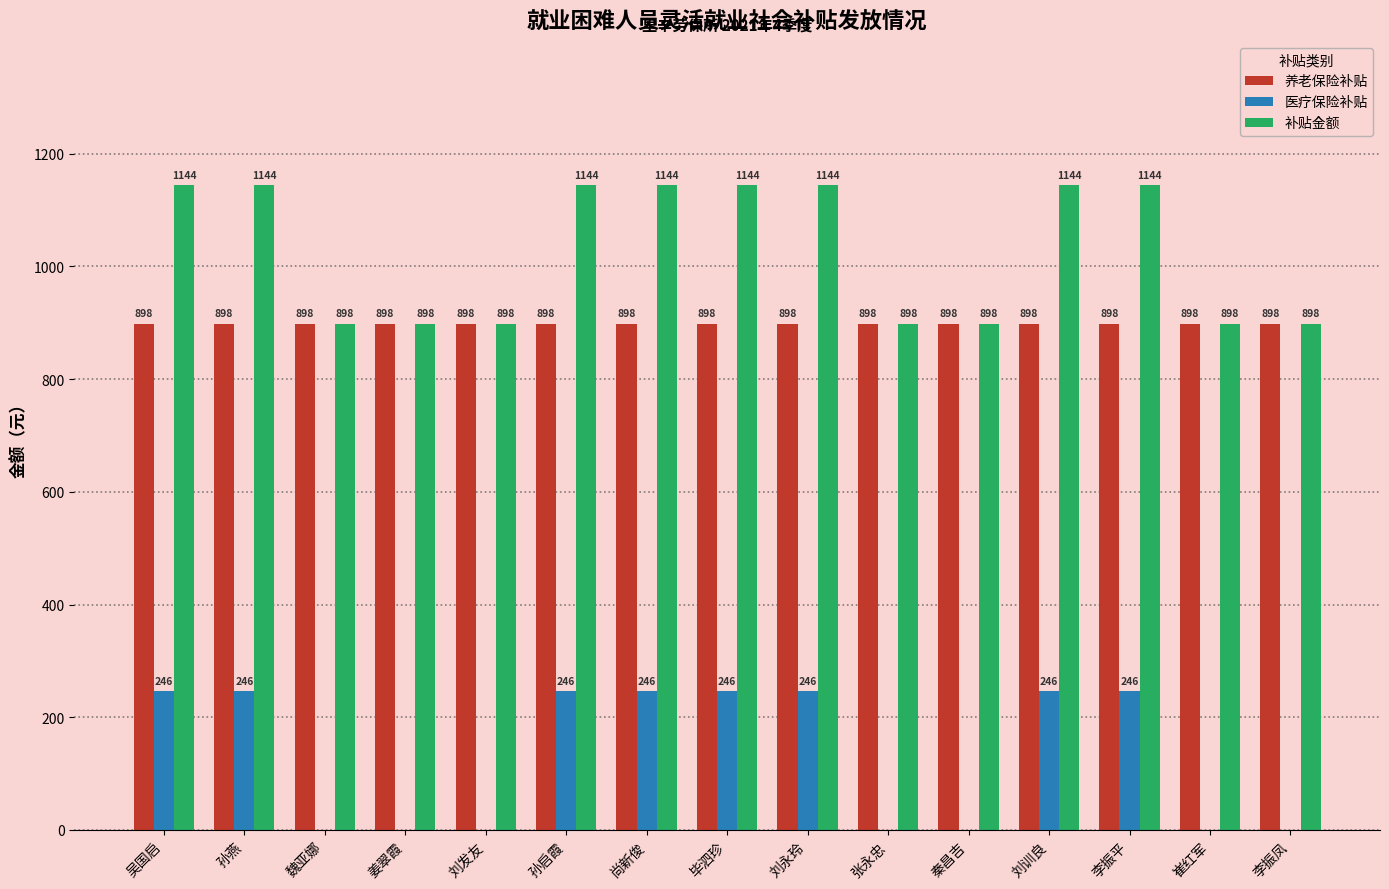

How many groups of bars are there?

15